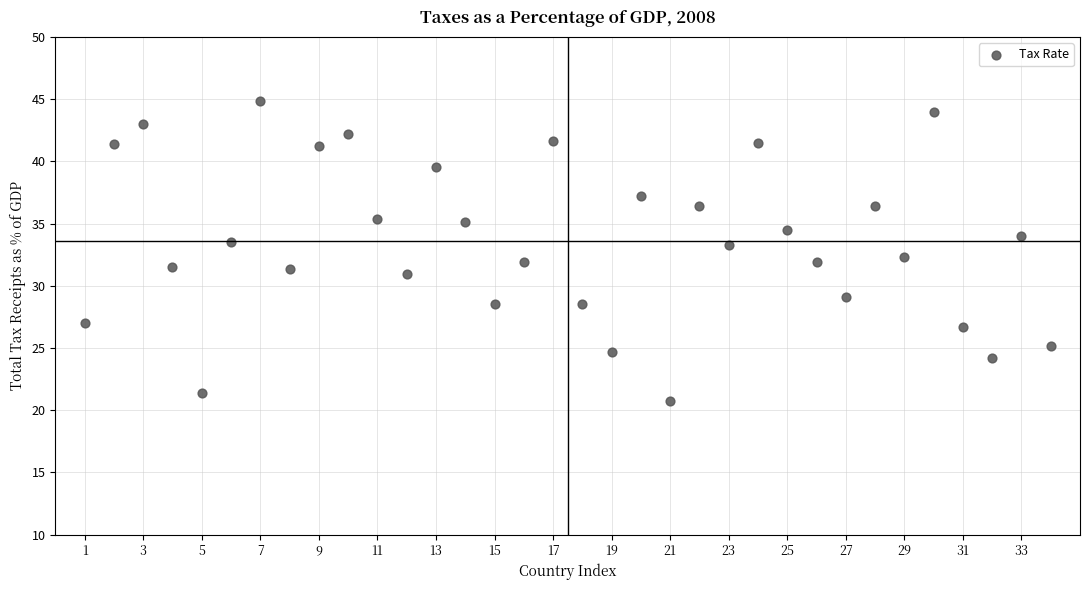

What is the range of Y values (max minus min)?

24.1